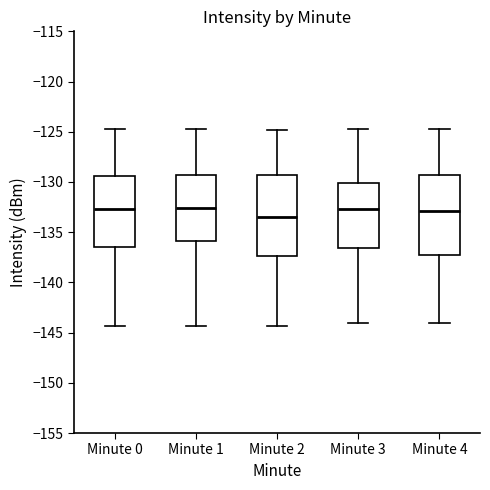

Reading left to right, transcribe this box plot: for each box, give where its median line is, the range the box spans, and where its two whiskers end, as read against the y-axis. The values are not printed on the chart, so give them approximately, as read against the axis.

Minute 0: median -132.5, box -136.5 to -129.5, whiskers -144.5 to -124.5
Minute 1: median -132.5, box -136.0 to -129.5, whiskers -144.5 to -124.5
Minute 2: median -133.5, box -137.5 to -129.5, whiskers -144.5 to -125.0
Minute 3: median -132.5, box -136.5 to -130.0, whiskers -144.0 to -124.5
Minute 4: median -133.0, box -137.0 to -129.5, whiskers -144.0 to -124.5